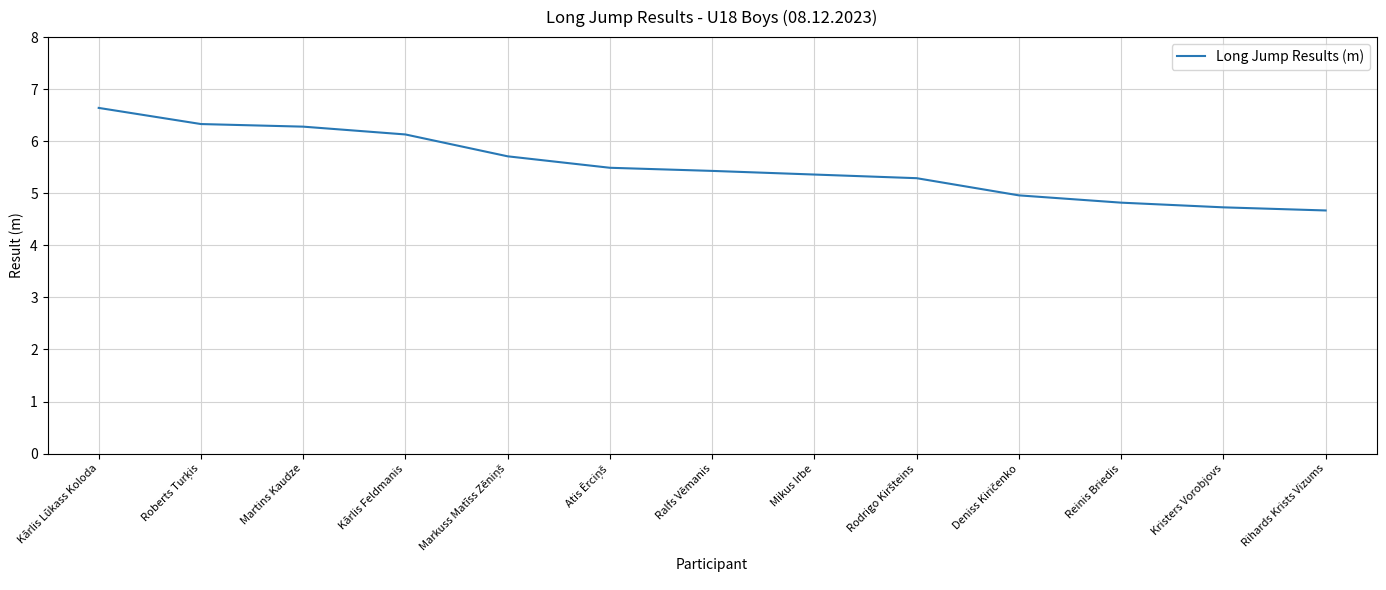

What is the approximate value at Kārlis Lūkass Koloda?

6.6